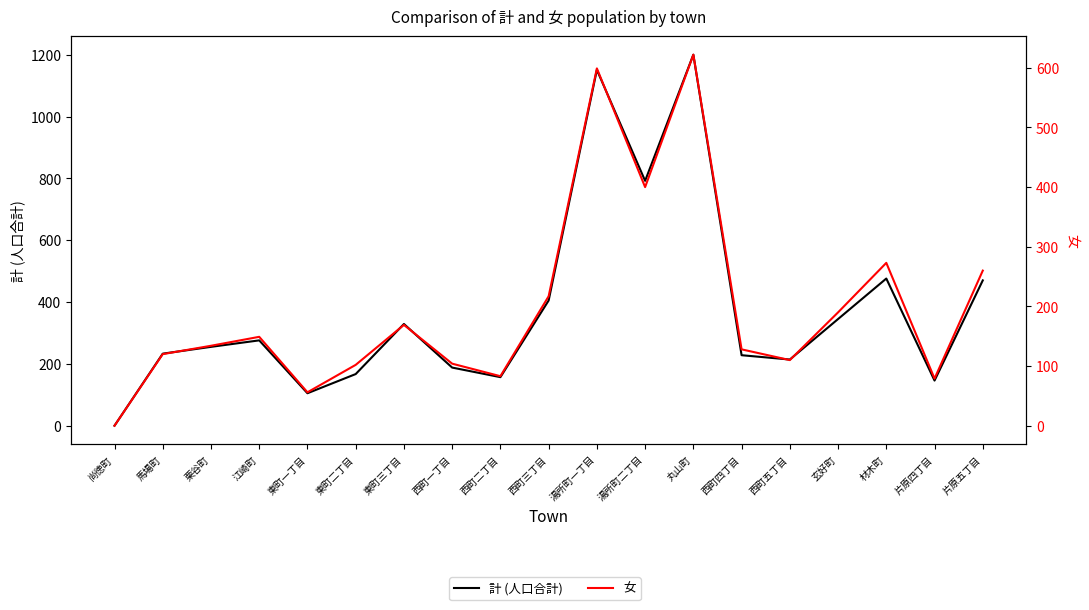

True or false: 計 (人口合計) and 女 cross at least once.

False